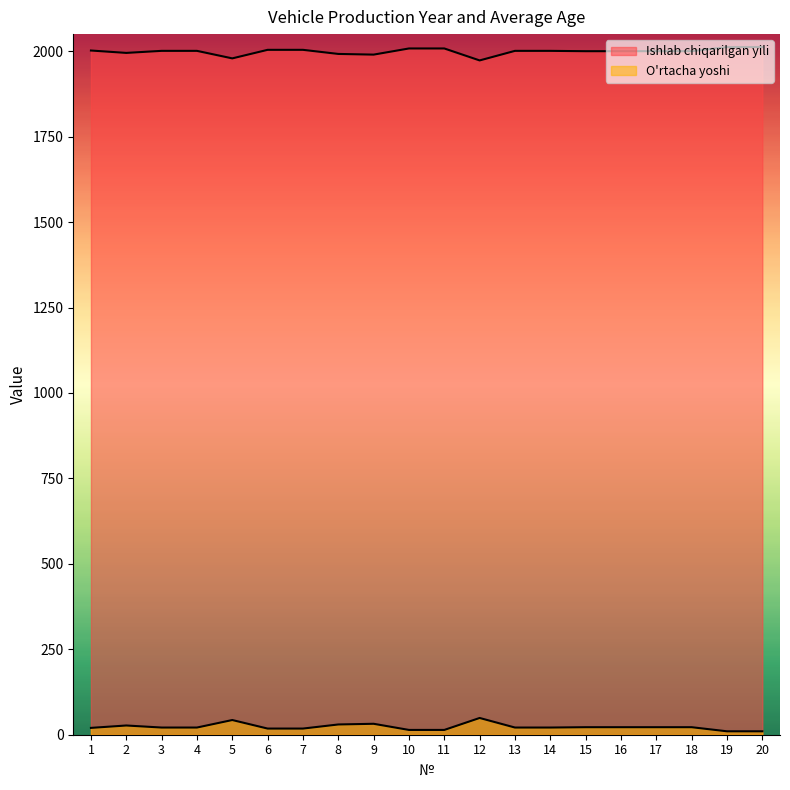

Does the chart have visible grid lines?

No